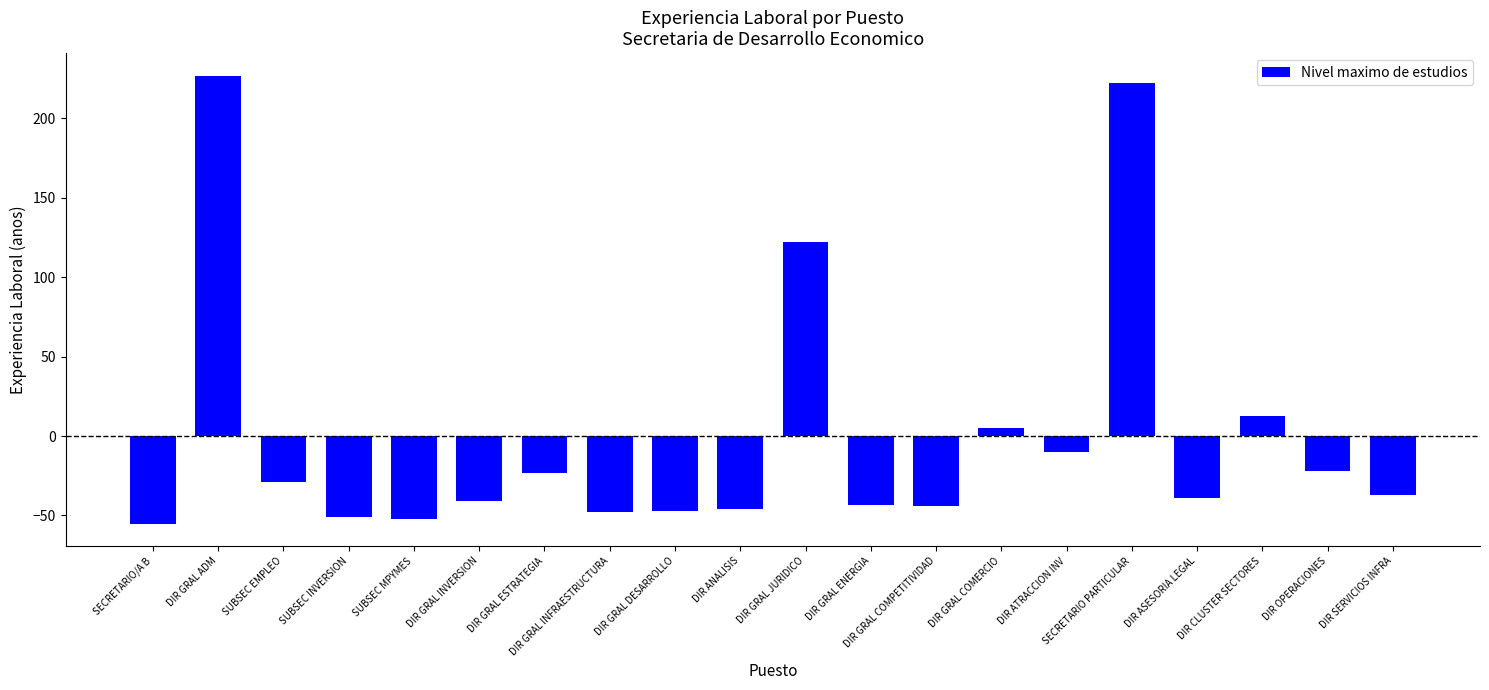

The chart shows a value of 4.9 at DIR GRAL COMERCIO. True or false?

True